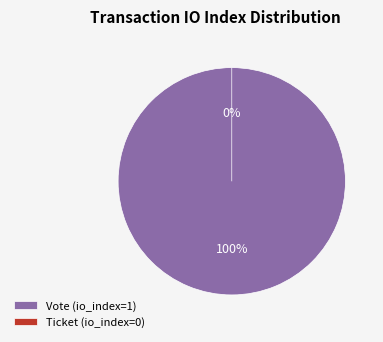

Is it true that Ticket is 1% of the pie?

False